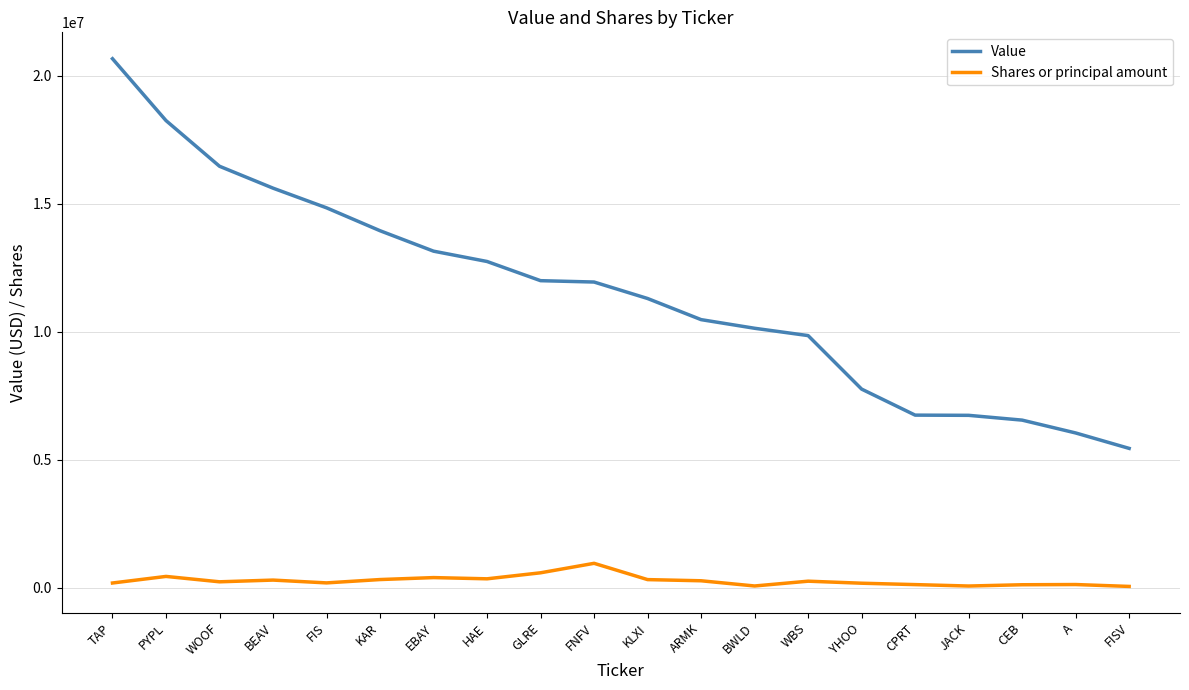

What is the difference between the Shares or principal amount values at ARMK and CEB?

155129